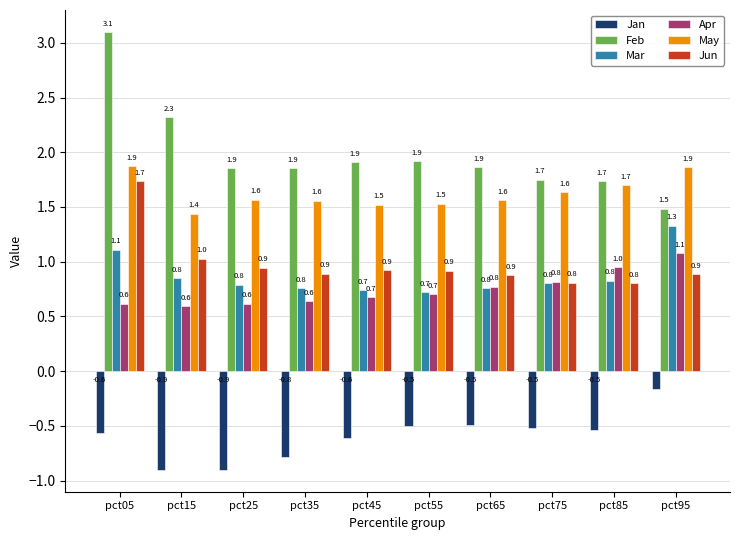

What are all the series names shown in the legend?

Jan, Feb, Mar, Apr, May, Jun